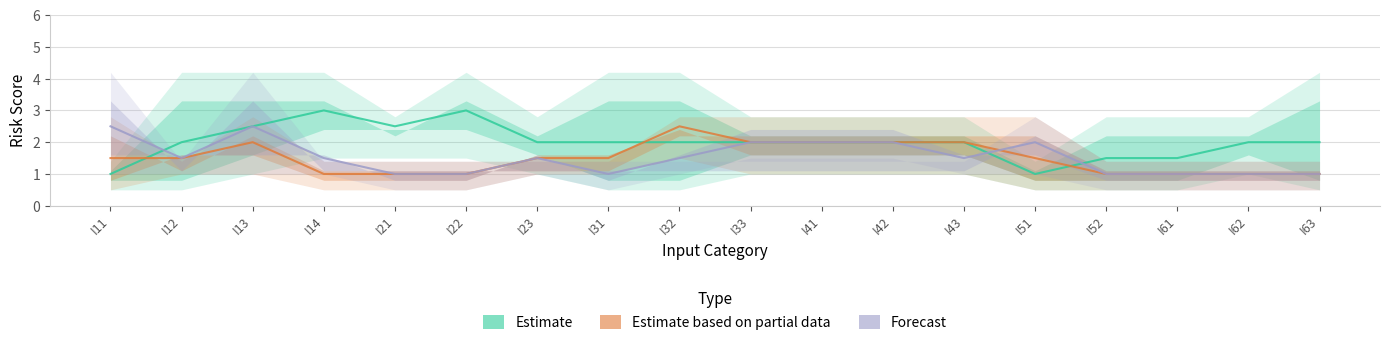

Where is Forecast nearest to the value 1?

I21